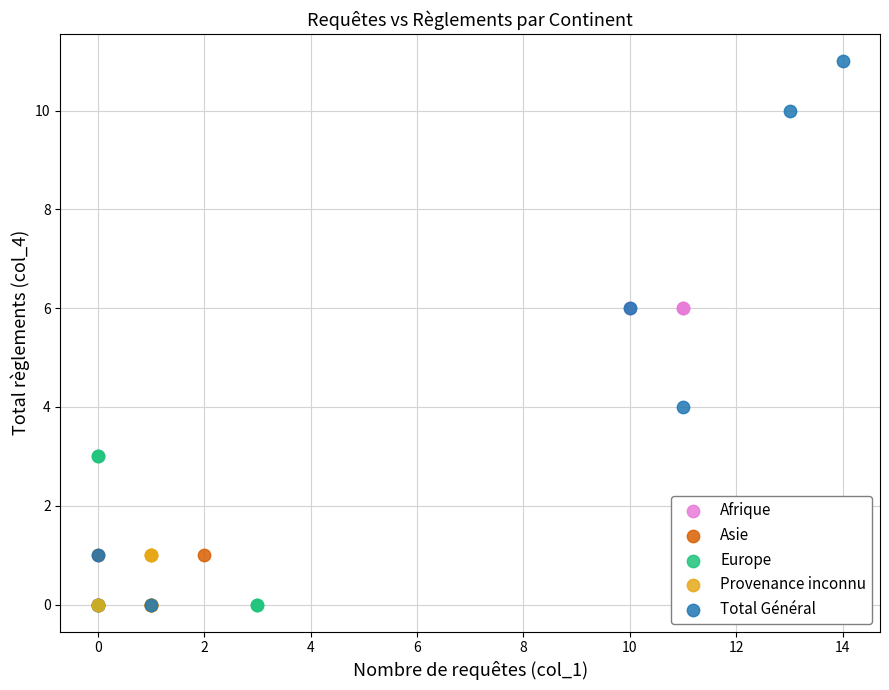

Which series has the widest spread of Y values?

Total Général